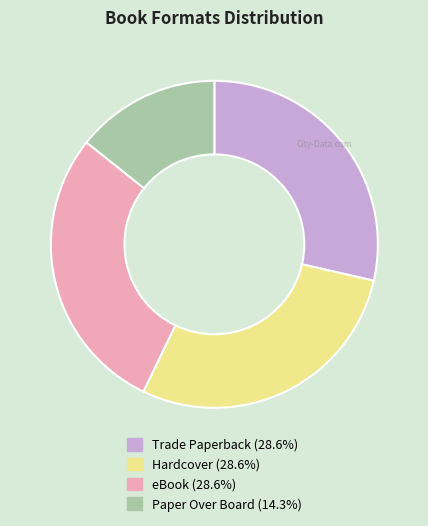

What is the ratio of the value at Paper Over Board (14.3%) to the value at Hardcover (28.6%)?

0.5